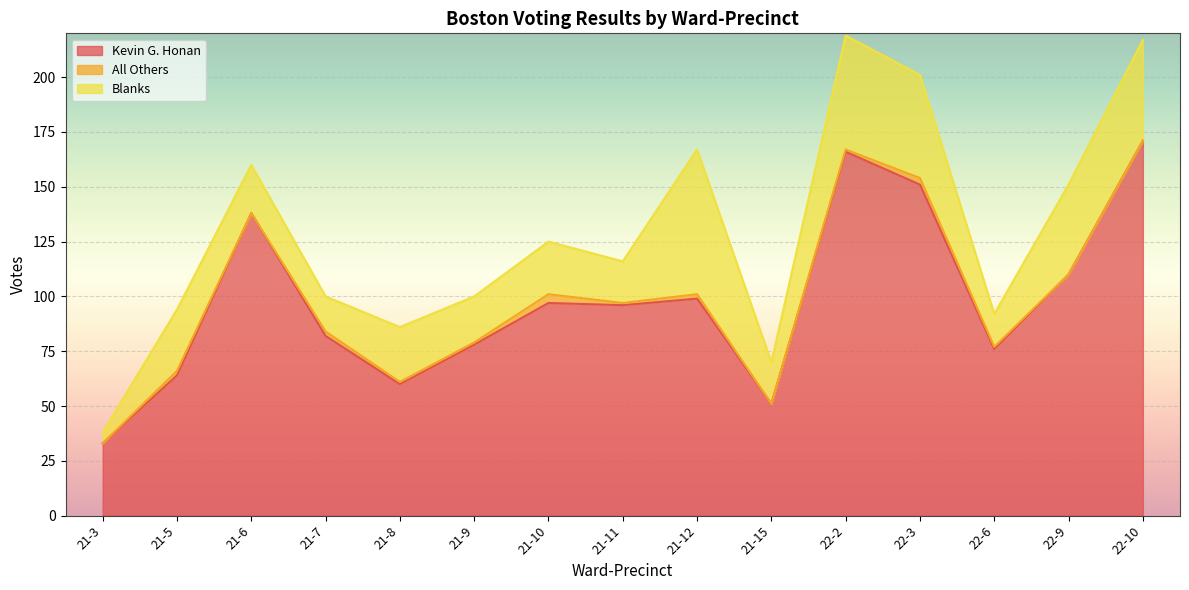

What is the label of the 4th point from the right?

22-3